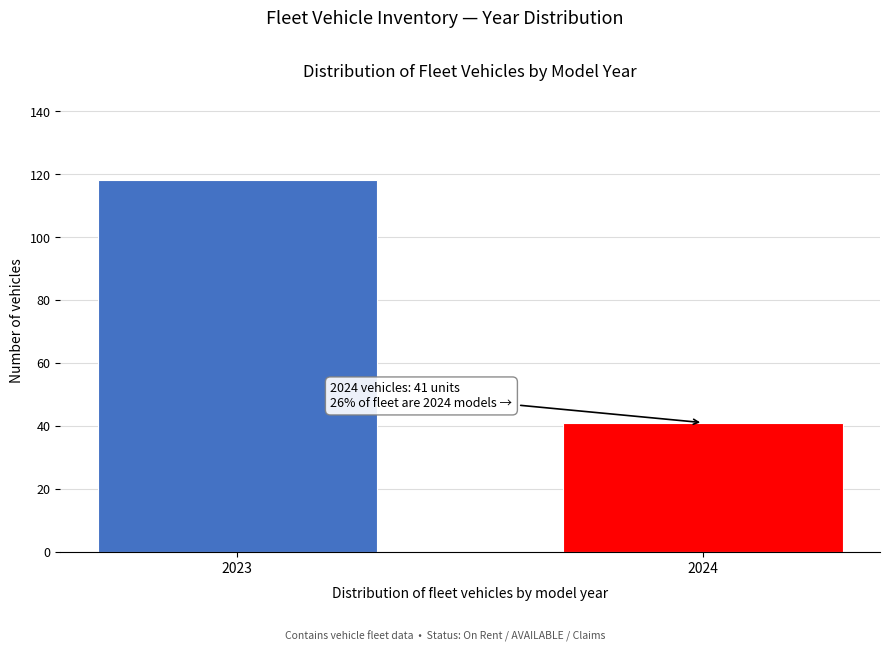

Reading left to right, transcribe all the data shown in this chart.

2023=118	2024=41